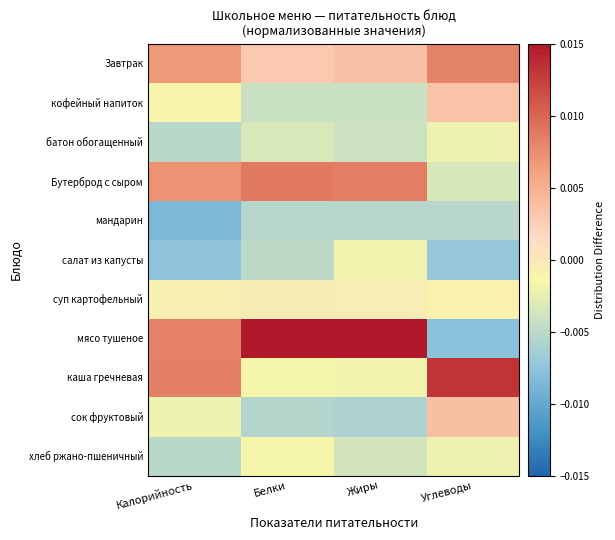

At which category does the chart reach its minimum across all series?

Калорийность